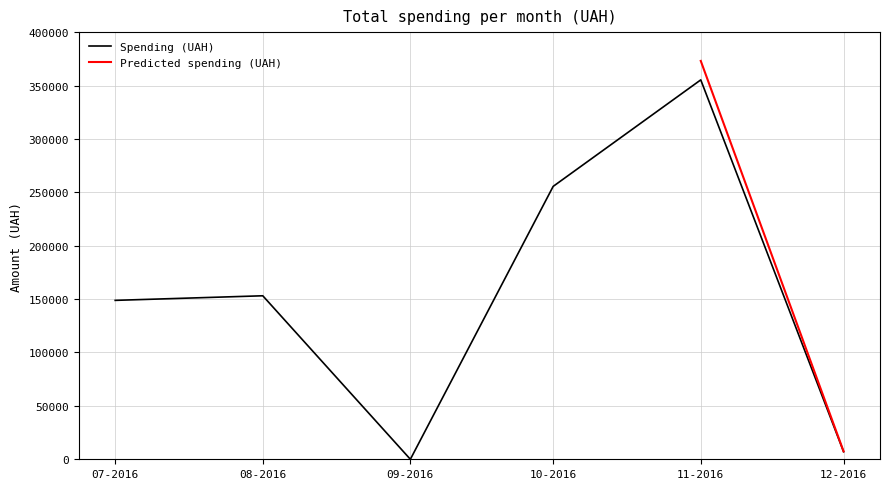

Which category has the highest value in the Spending (UAH) series?

11-2016